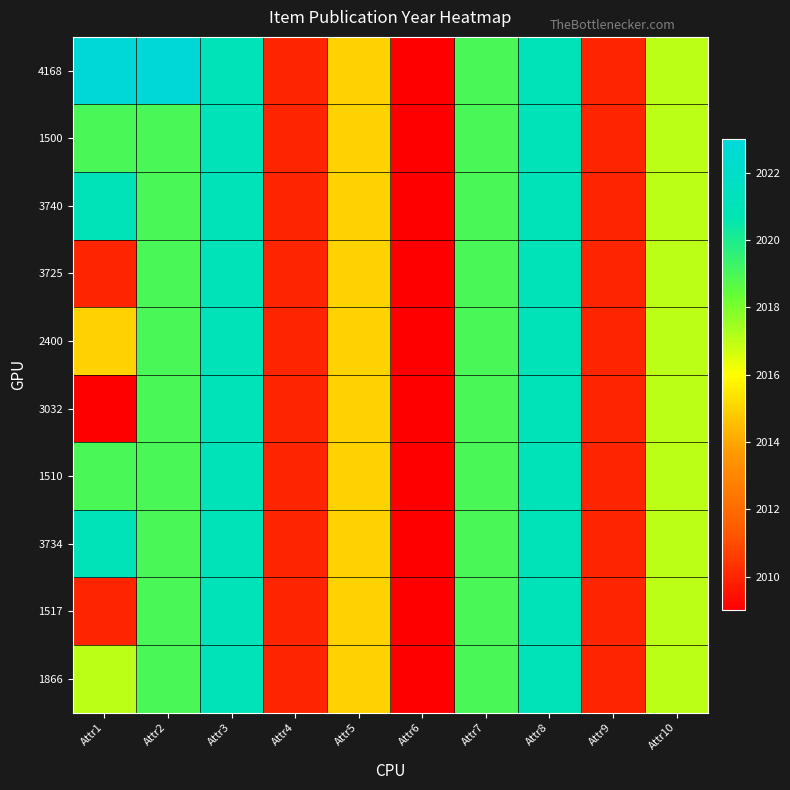

Reading left to right, extract all data points from this chart.

4168: Attr1=2023	Attr2=2023	Attr3=2021	Attr4=2010	Attr5=2015	Attr6=2009	Attr7=2019	Attr8=2021	Attr9=2010	Attr10=2017
1500: Attr1=2019	Attr2=2019	Attr3=2021	Attr4=2010	Attr5=2015	Attr6=2009	Attr7=2019	Attr8=2021	Attr9=2010	Attr10=2017
3740: Attr1=2021	Attr2=2019	Attr3=2021	Attr4=2010	Attr5=2015	Attr6=2009	Attr7=2019	Attr8=2021	Attr9=2010	Attr10=2017
3725: Attr1=2010	Attr2=2019	Attr3=2021	Attr4=2010	Attr5=2015	Attr6=2009	Attr7=2019	Attr8=2021	Attr9=2010	Attr10=2017
2400: Attr1=2015	Attr2=2019	Attr3=2021	Attr4=2010	Attr5=2015	Attr6=2009	Attr7=2019	Attr8=2021	Attr9=2010	Attr10=2017
3032: Attr1=2009	Attr2=2019	Attr3=2021	Attr4=2010	Attr5=2015	Attr6=2009	Attr7=2019	Attr8=2021	Attr9=2010	Attr10=2017
1510: Attr1=2019	Attr2=2019	Attr3=2021	Attr4=2010	Attr5=2015	Attr6=2009	Attr7=2019	Attr8=2021	Attr9=2010	Attr10=2017
3734: Attr1=2021	Attr2=2019	Attr3=2021	Attr4=2010	Attr5=2015	Attr6=2009	Attr7=2019	Attr8=2021	Attr9=2010	Attr10=2017
1517: Attr1=2010	Attr2=2019	Attr3=2021	Attr4=2010	Attr5=2015	Attr6=2009	Attr7=2019	Attr8=2021	Attr9=2010	Attr10=2017
1866: Attr1=2017	Attr2=2019	Attr3=2021	Attr4=2010	Attr5=2015	Attr6=2009	Attr7=2019	Attr8=2021	Attr9=2010	Attr10=2017